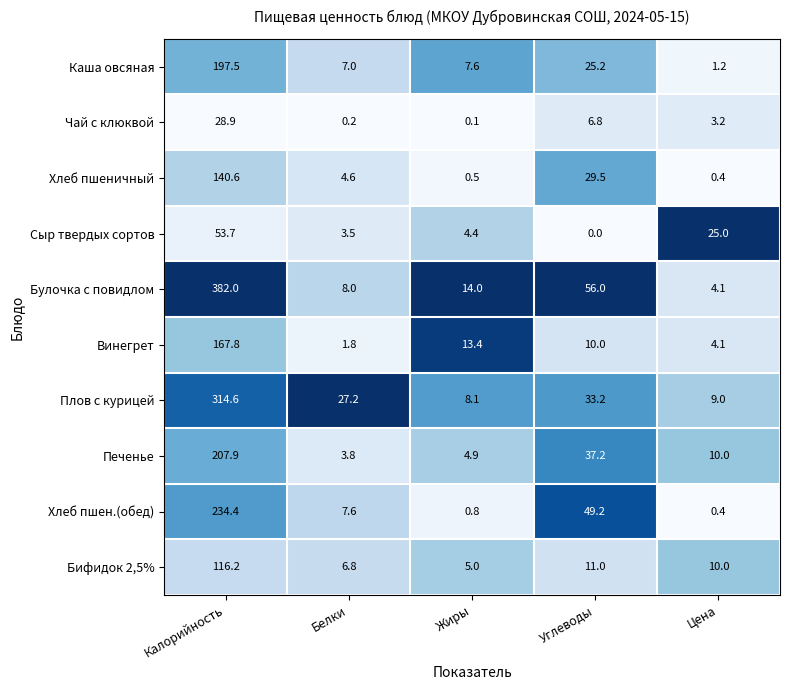

What is the total value across all series at Калорийность?

1843.6